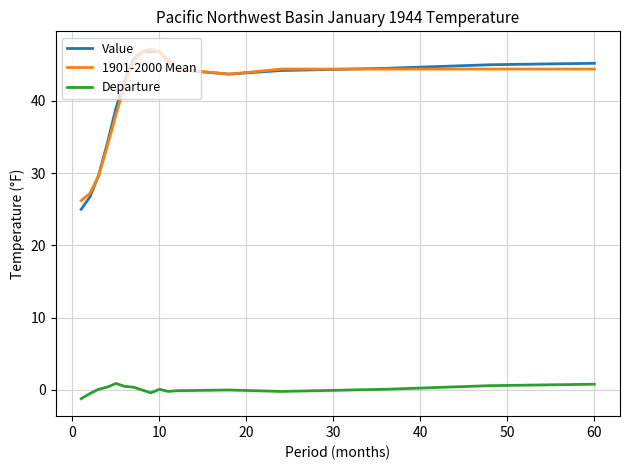

Which series has the largest range (max minus min)?

Value